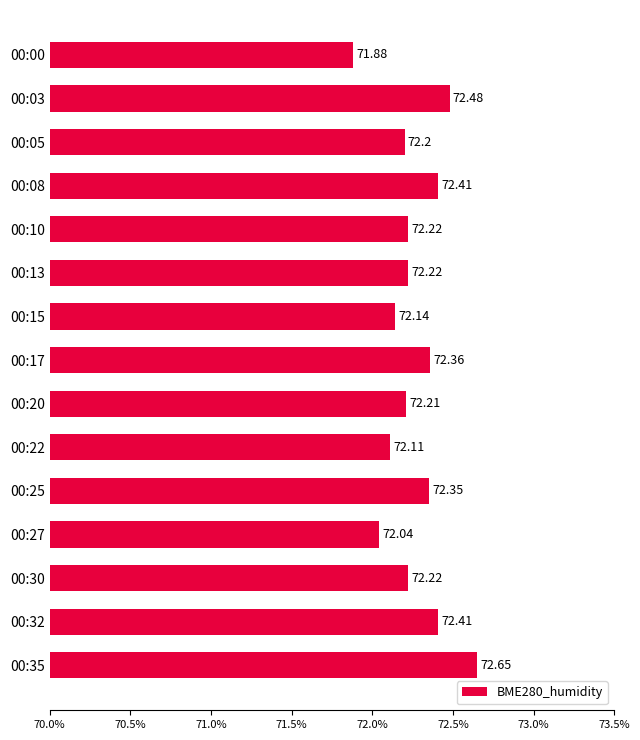

What is the greatest value displayed?

72.7